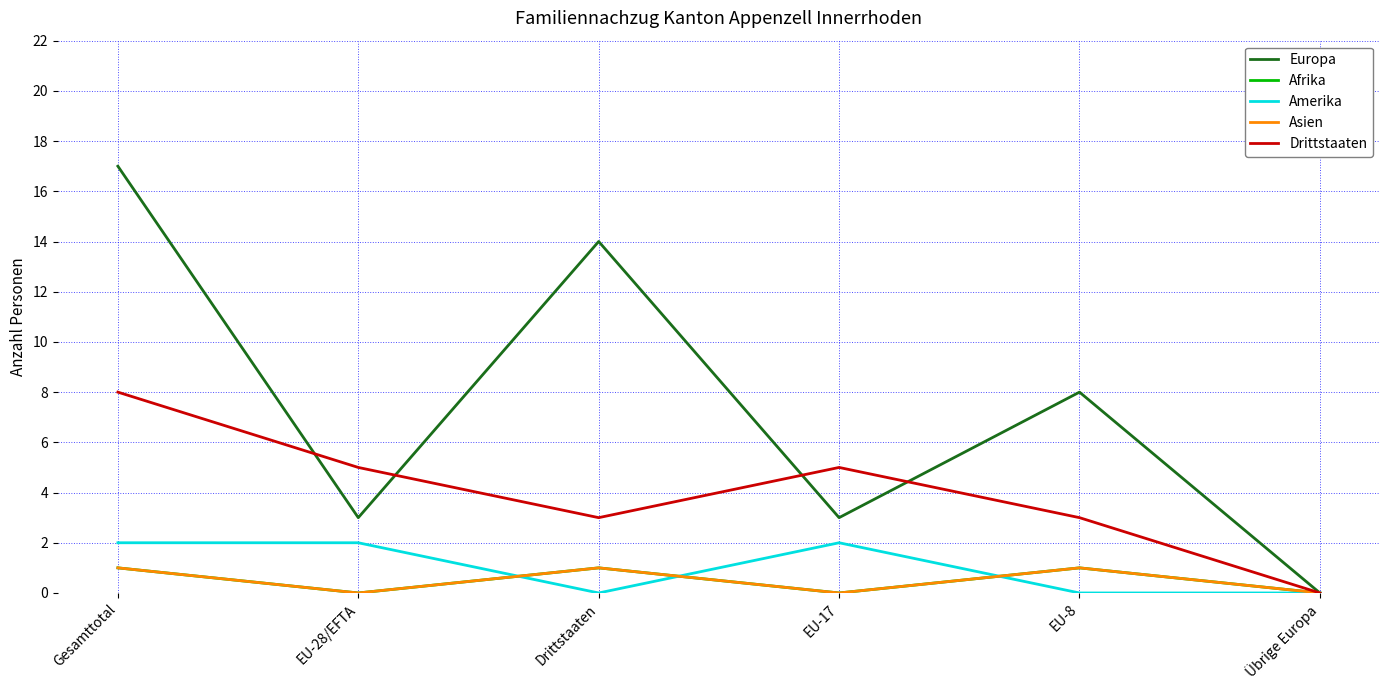

What is the difference between the second highest and second lowest values in the Asien series?

1